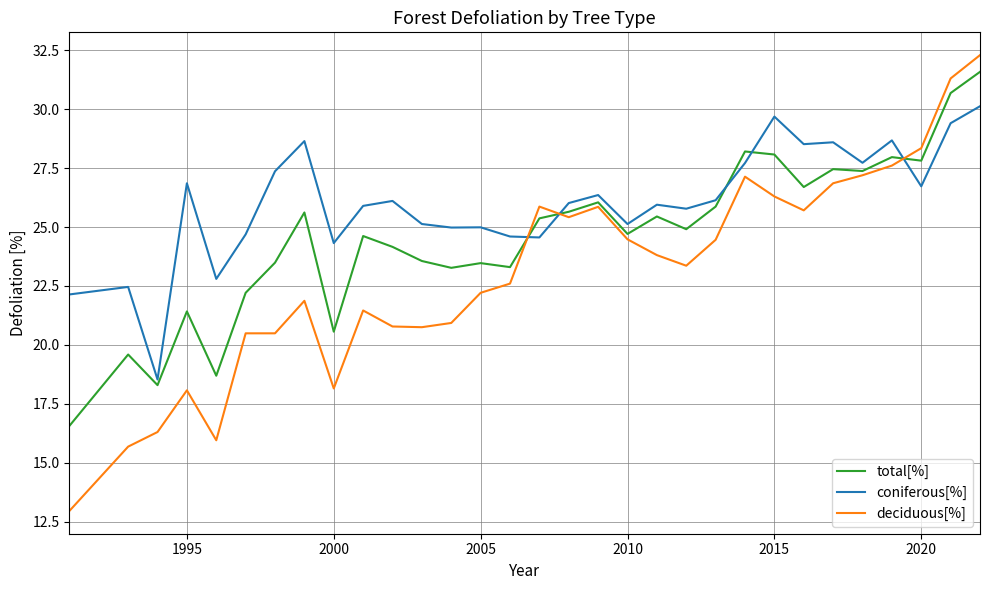

What are all the series names shown in the legend?

total[%], coniferous[%], deciduous[%]